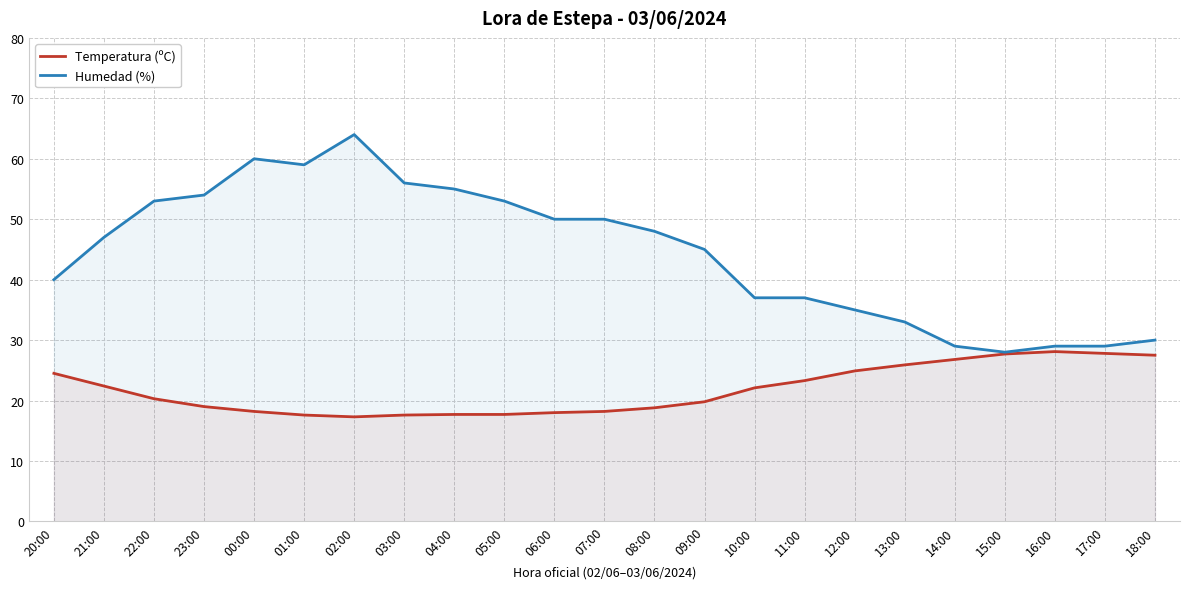

What is the spread (max minus min) of values at 12:00?

10.1